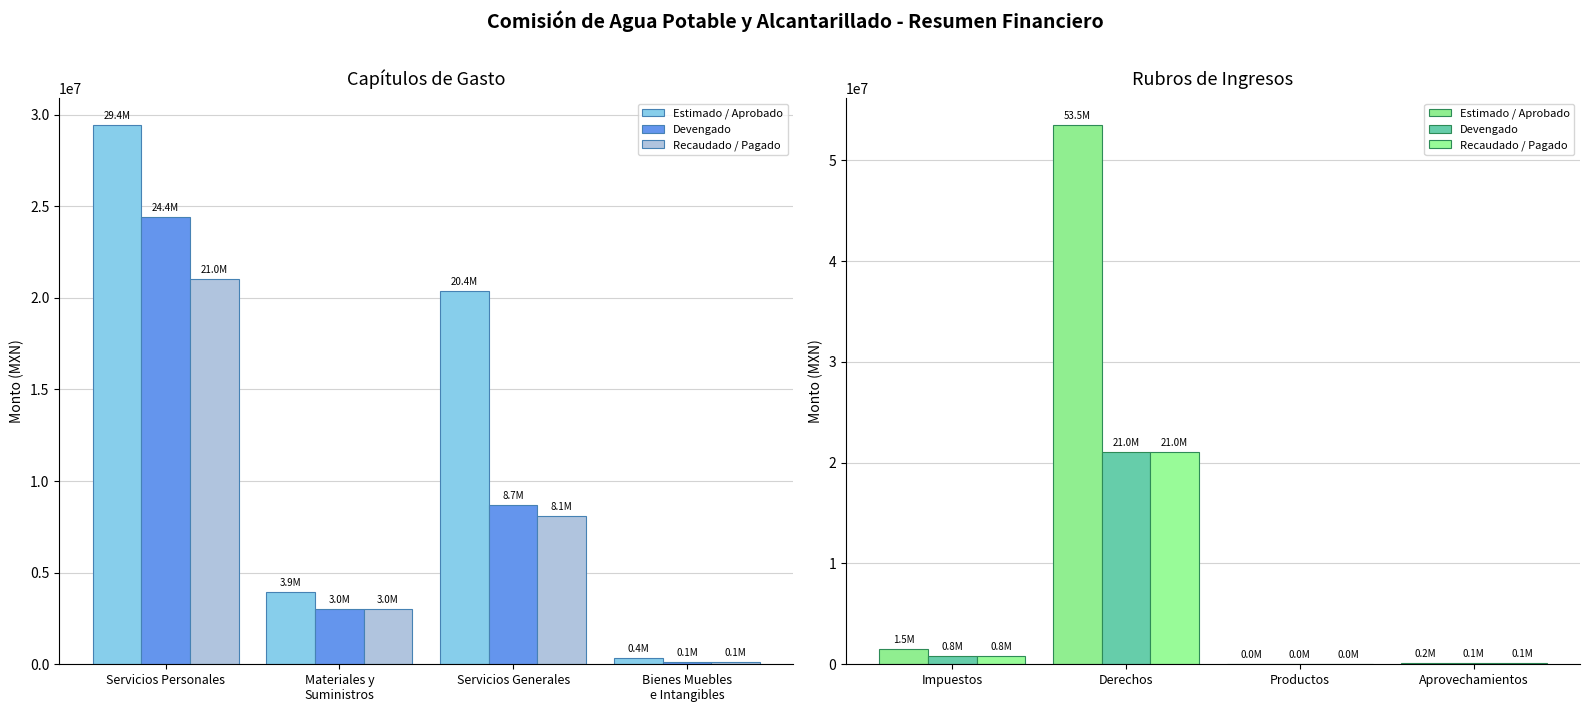

What position from the right is Productos?

2